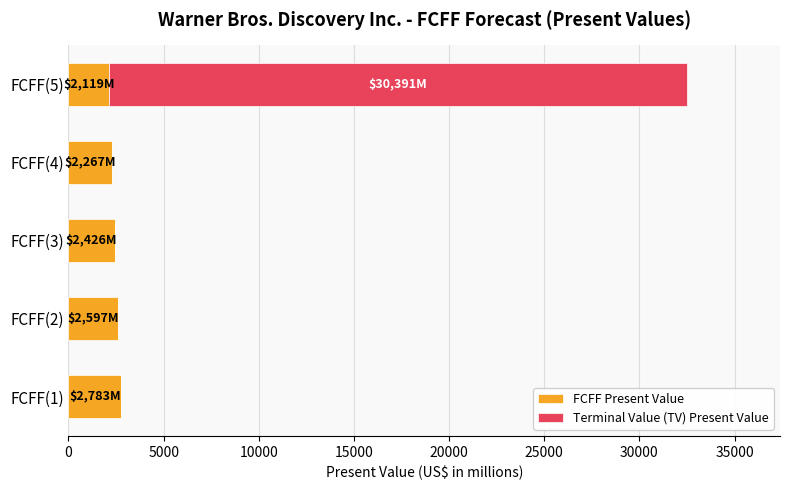

At which category is the sum across all series the highest?

FCFF(5)